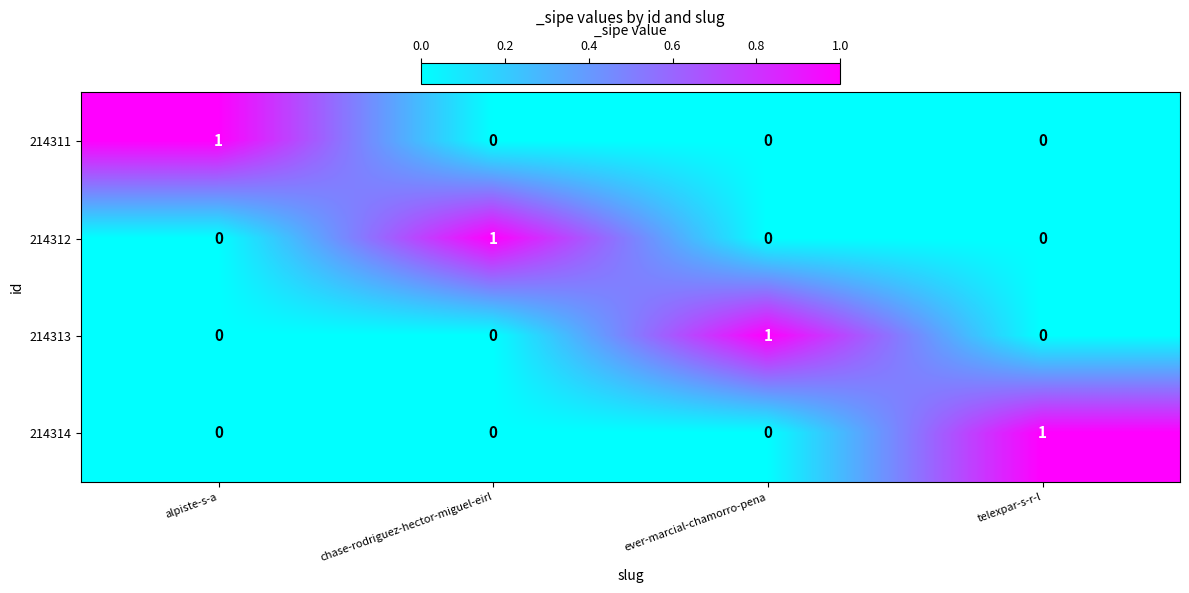

Count the 214311 values in the range 0 to 1.

4